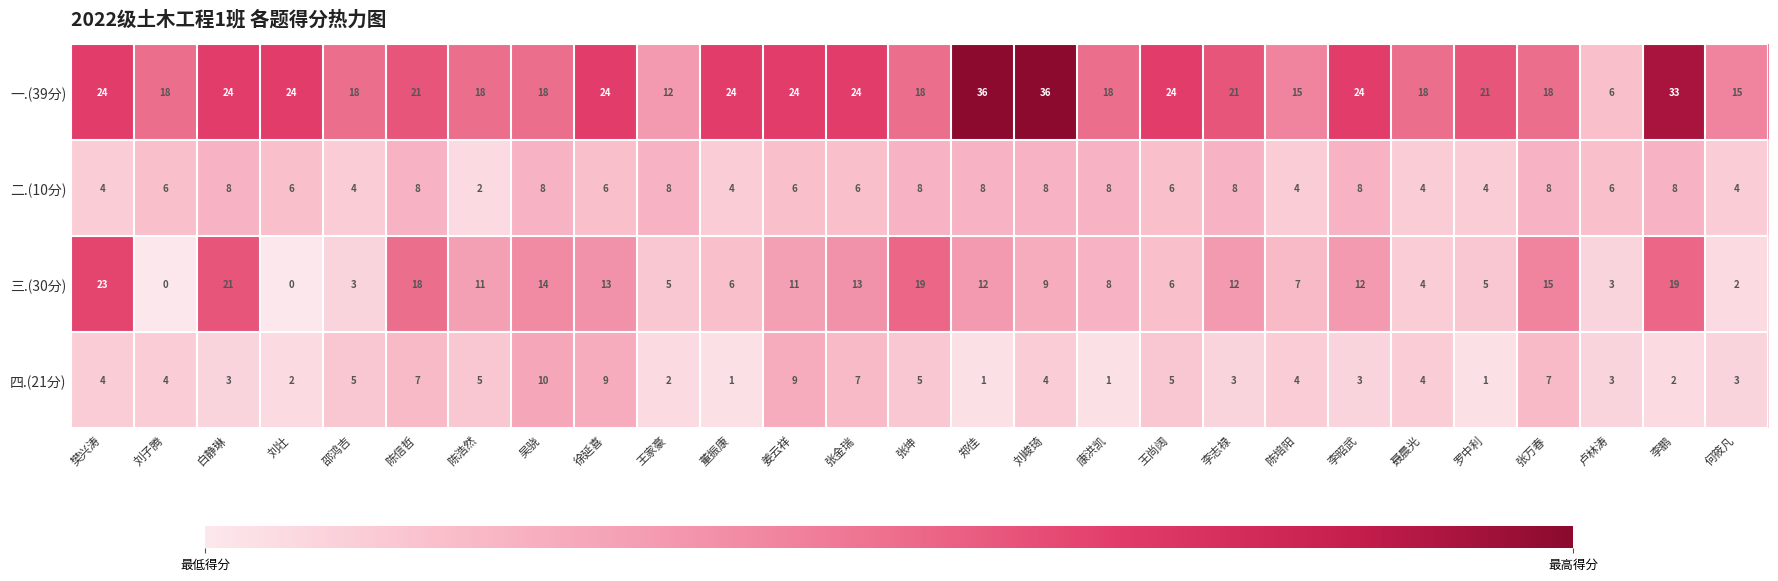

The value of 三.(30分) at 郑佳 is 18. True or false?

False